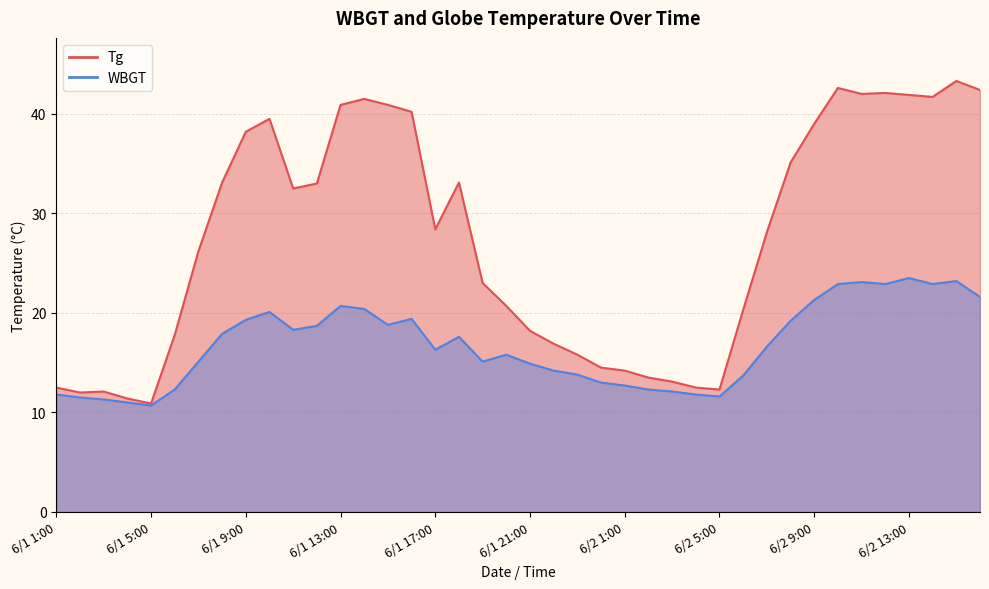

The WBGT series shows 5.8 at 6/1 16:00. True or false?

False